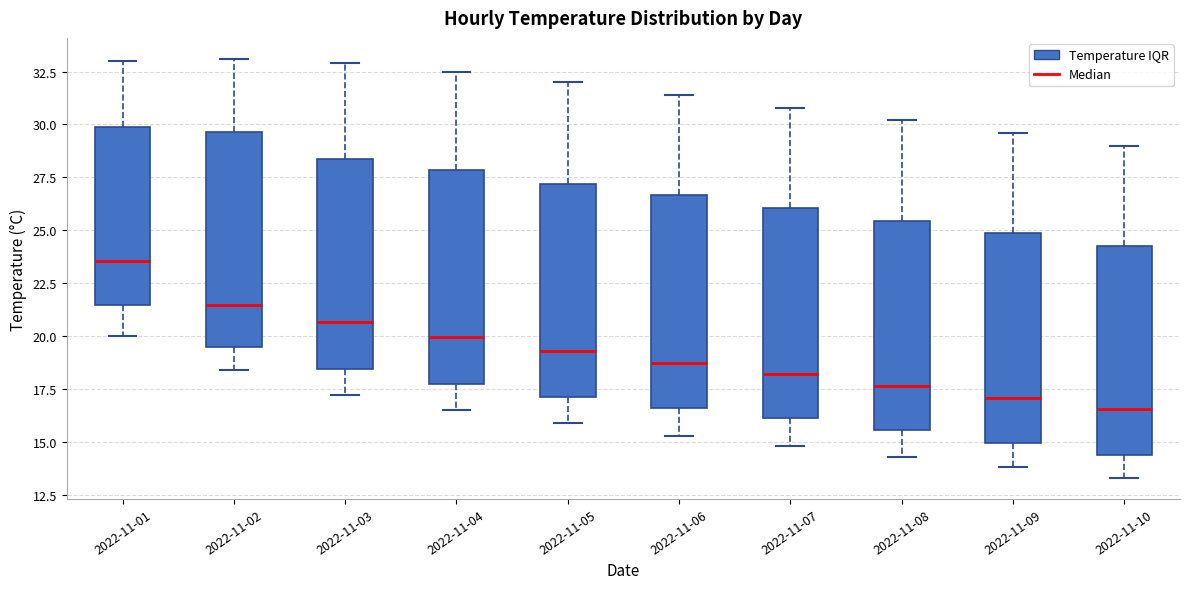

Reading left to right, read every box against the y-axis: the position of its median line, the range the box covers, and the ends of its whiskers. The values are not printed on the chart, so give them approximately, as read against the axis.

2022-11-01: median 23.5, box 21.5 to 30.0, whiskers 20.0 to 33.0
2022-11-02: median 21.5, box 19.5 to 29.5, whiskers 18.5 to 33.0
2022-11-03: median 20.5, box 18.5 to 28.5, whiskers 17.0 to 33.0
2022-11-04: median 20.0, box 17.5 to 28.0, whiskers 16.5 to 32.5
2022-11-05: median 19.5, box 17.0 to 27.0, whiskers 16.0 to 32.0
2022-11-06: median 19.0, box 16.5 to 26.5, whiskers 15.5 to 31.5
2022-11-07: median 18.0, box 16.0 to 26.0, whiskers 15.0 to 31.0
2022-11-08: median 17.5, box 15.5 to 25.5, whiskers 14.5 to 30.0
2022-11-09: median 17.0, box 15.0 to 25.0, whiskers 14.0 to 29.5
2022-11-10: median 16.5, box 14.5 to 24.5, whiskers 13.5 to 29.0